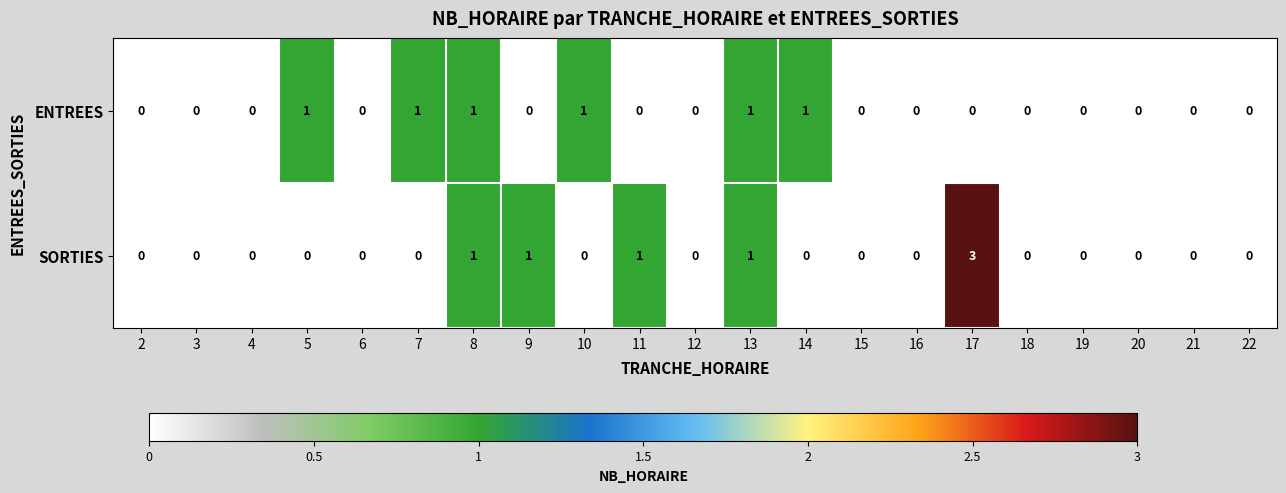

What is the difference between the maximum and minimum values in the SORTIES series?

3